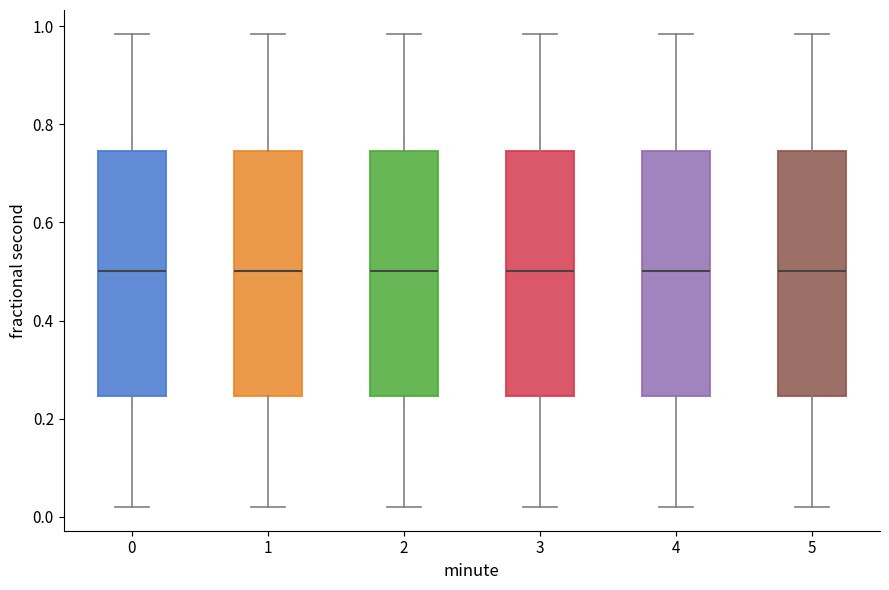

Reading left to right, read every box against the y-axis: the position of its median line, the range the box covers, and the ends of its whiskers. The values are not printed on the chart, so give them approximately, as read against the axis.

0: median 0.50, box 0.24 to 0.74, whiskers 0.02 to 0.98
1: median 0.50, box 0.24 to 0.74, whiskers 0.02 to 0.98
2: median 0.50, box 0.24 to 0.74, whiskers 0.02 to 0.98
3: median 0.50, box 0.24 to 0.74, whiskers 0.02 to 0.98
4: median 0.50, box 0.24 to 0.74, whiskers 0.02 to 0.98
5: median 0.50, box 0.24 to 0.74, whiskers 0.02 to 0.98